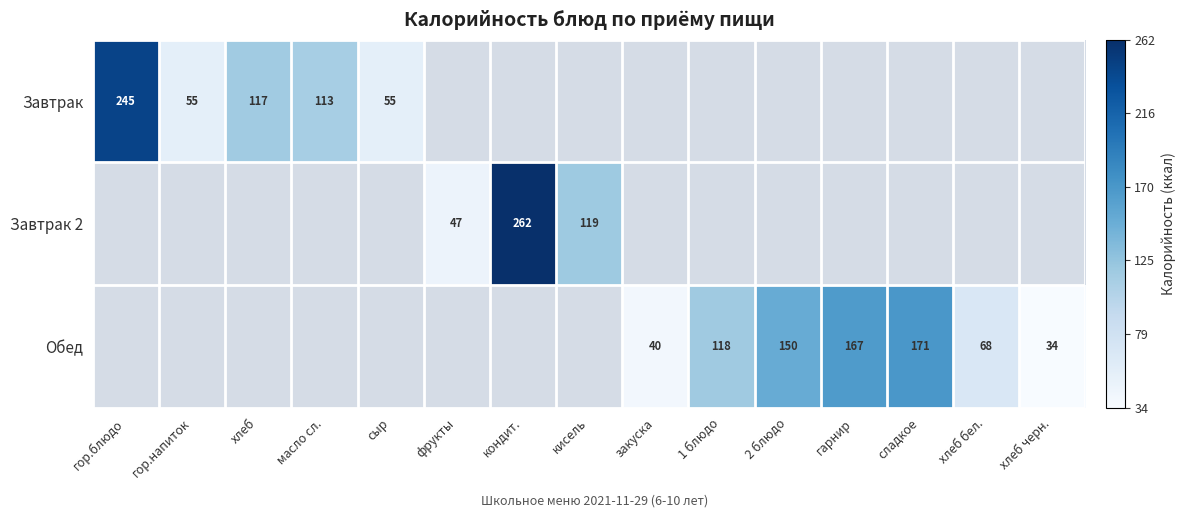

Is it true that Завтрак equals 117 at хлеб?

True